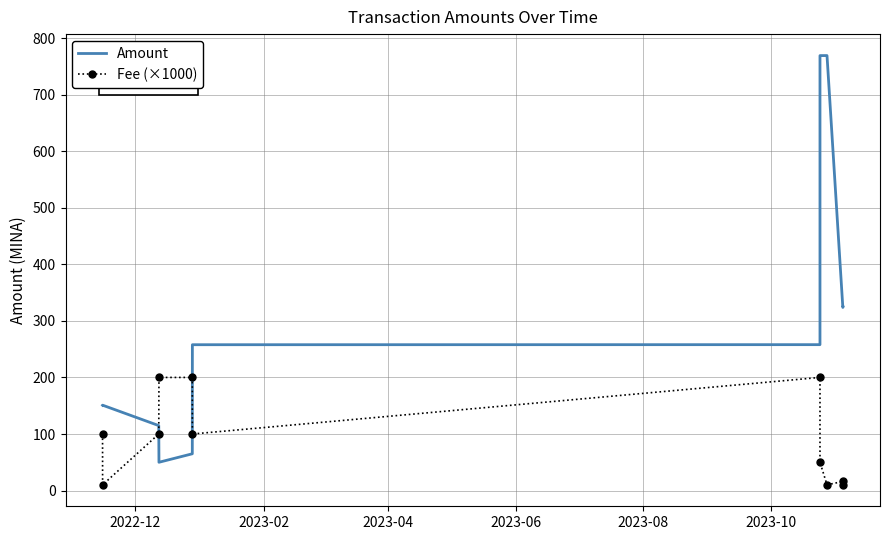

What is the value of the Amount point at the 4th from the left?

50.0